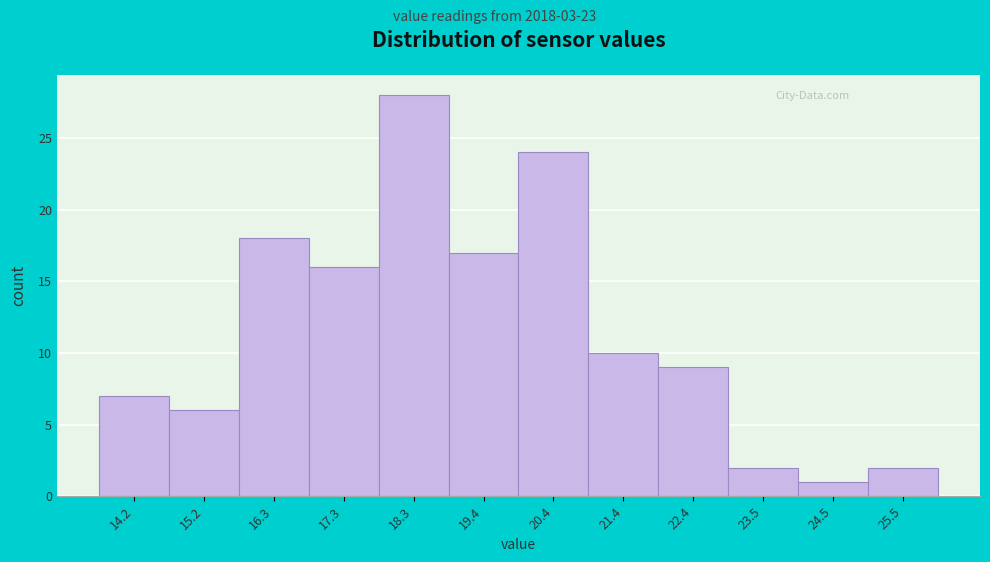

Reading left to right, what are all the values shown in this chart?

7	6	18	16	28	17	24	10	9	2	1	2